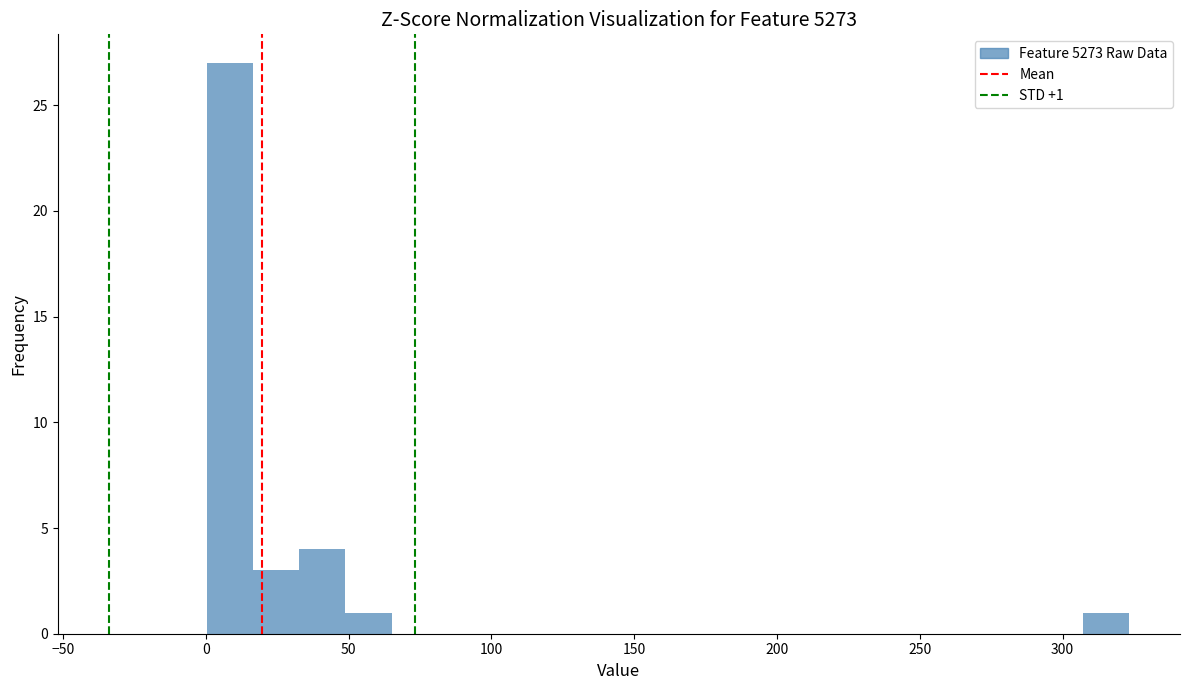

Read against the x-axis, roughly where is the centre of the tallest bar?

10